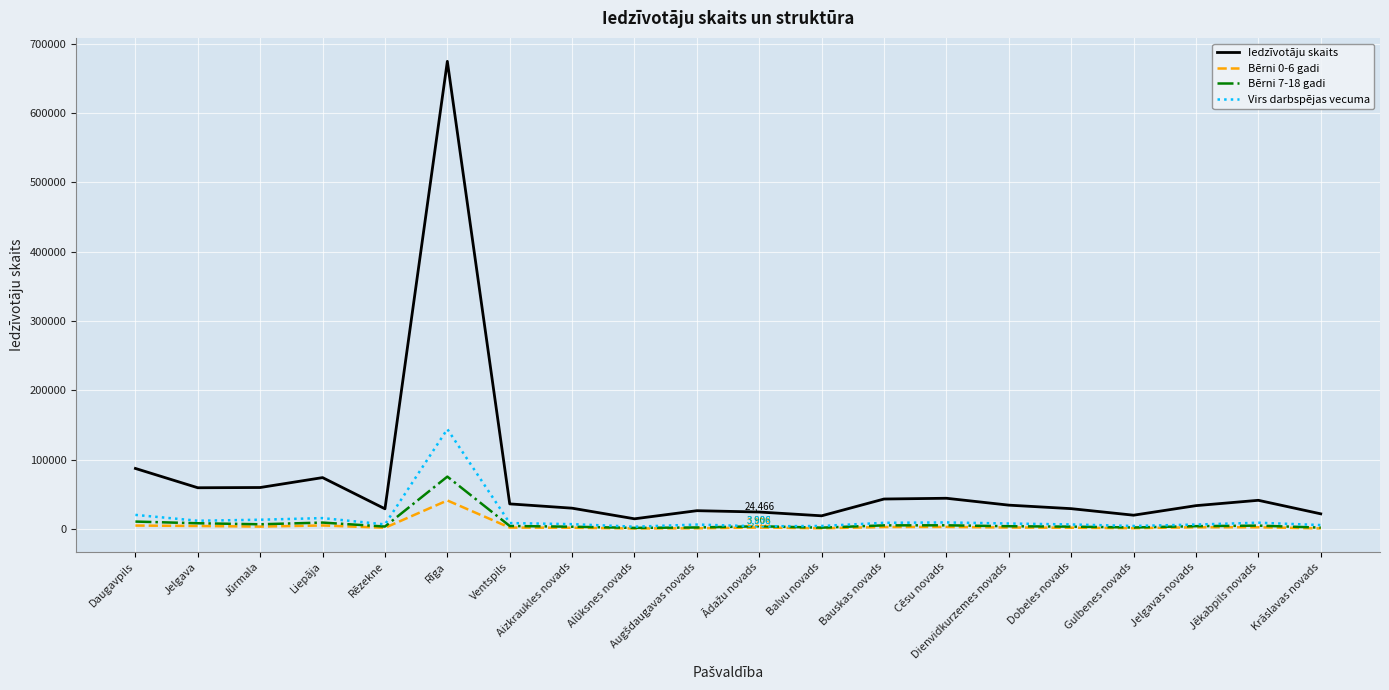

In Bērni 7-18 gadi, how many points are lower than both neighbors (excluding endpoints)?

5